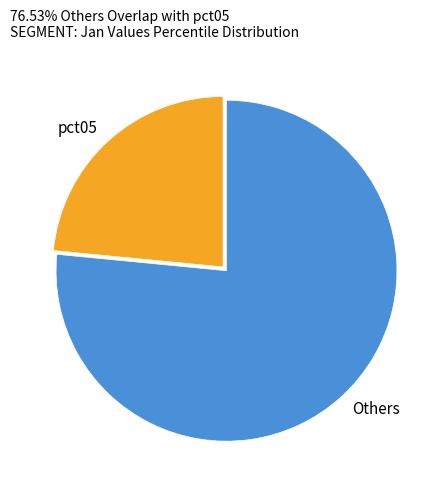

Which has a higher value, Others or pct05?

Others